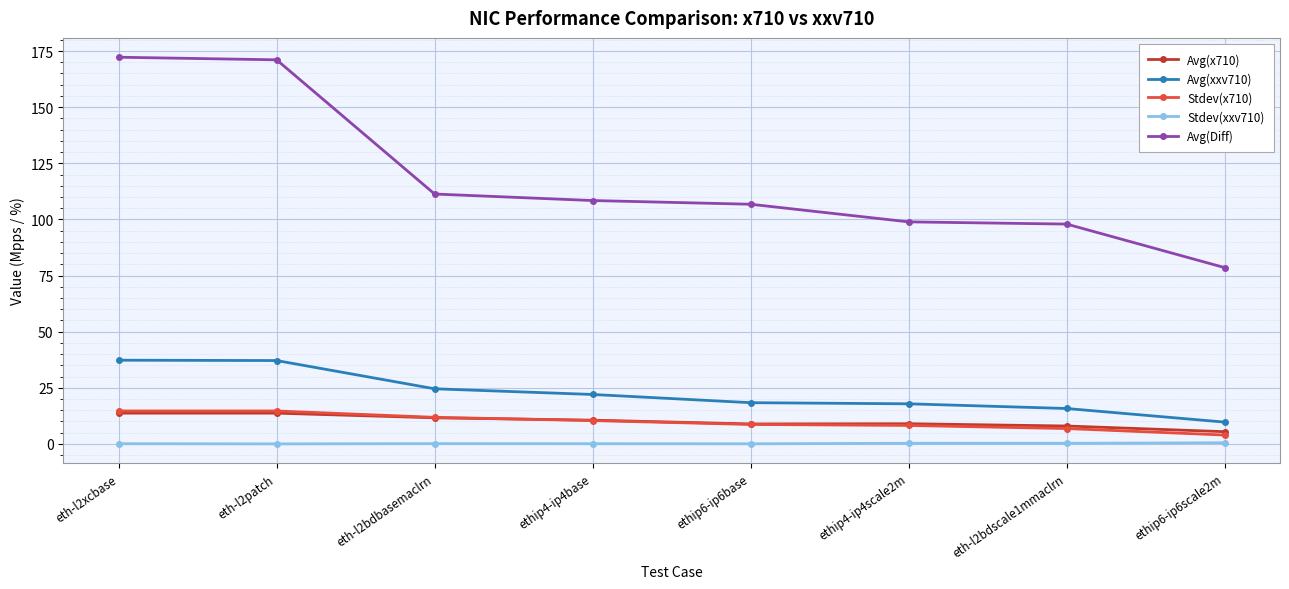

Where is Avg(Diff) nearest to the value 125?

eth-l2bdbasemaclrn